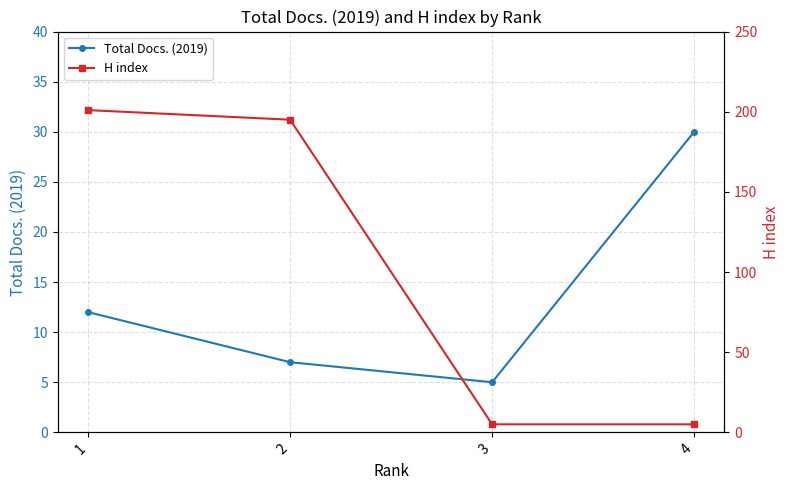

What is the minimum value shown in the chart?

5